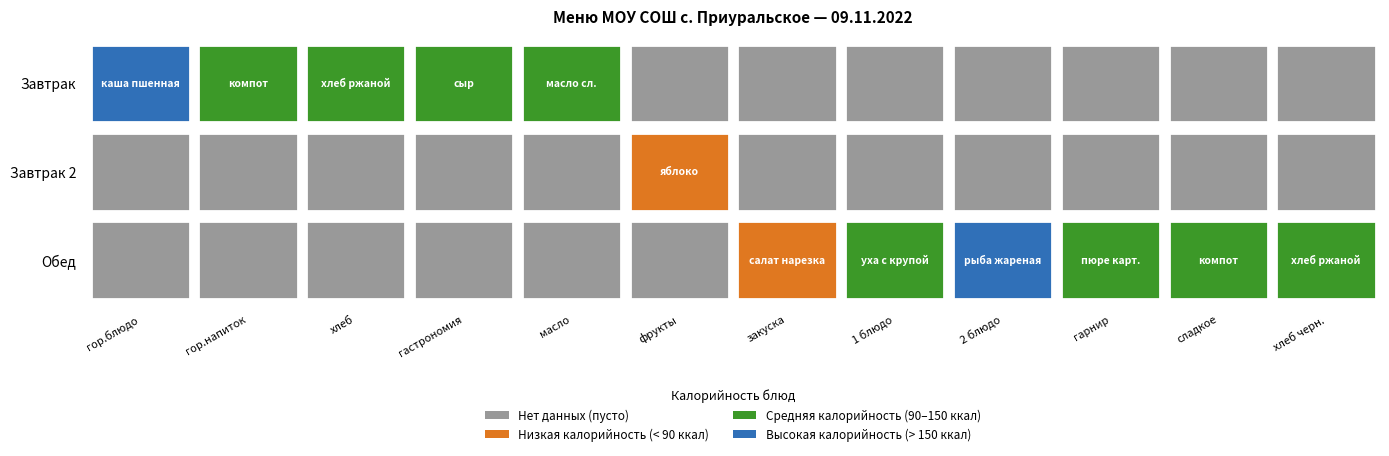

Which has a higher value, Завтрак 2 or Обед?

Завтрак 2